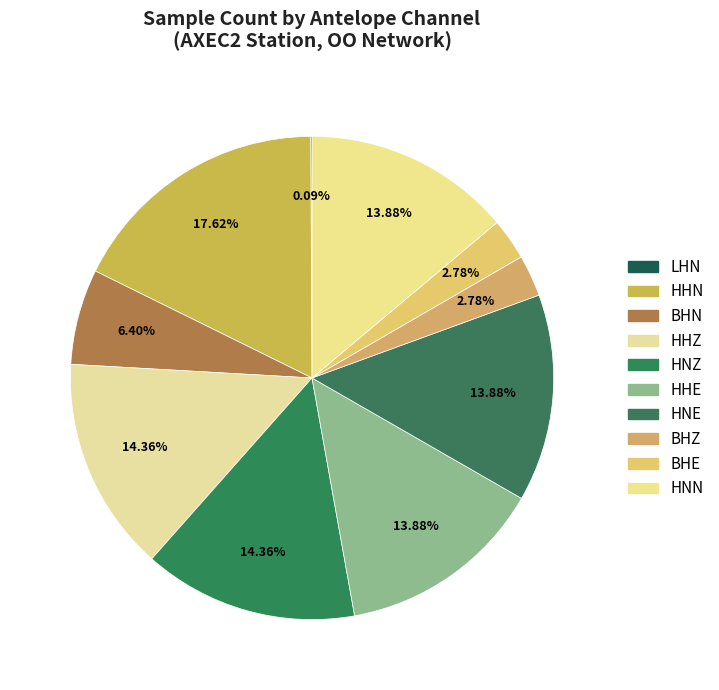

Rank the categories by value from highest to lowest.

HHN, HHZ, HNZ, HHE, HNE, HNN, BHN, BHZ, BHE, LHN